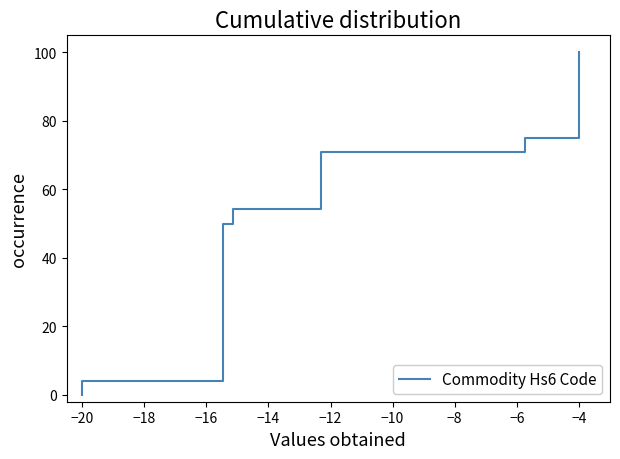

What is the greatest value displayed?

100.0